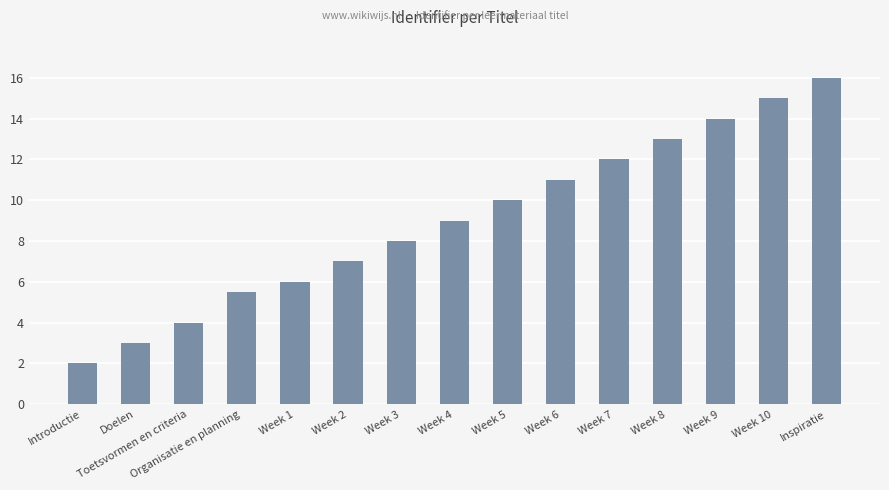

The value at Organisatie en planning is 9.0. True or false?

False